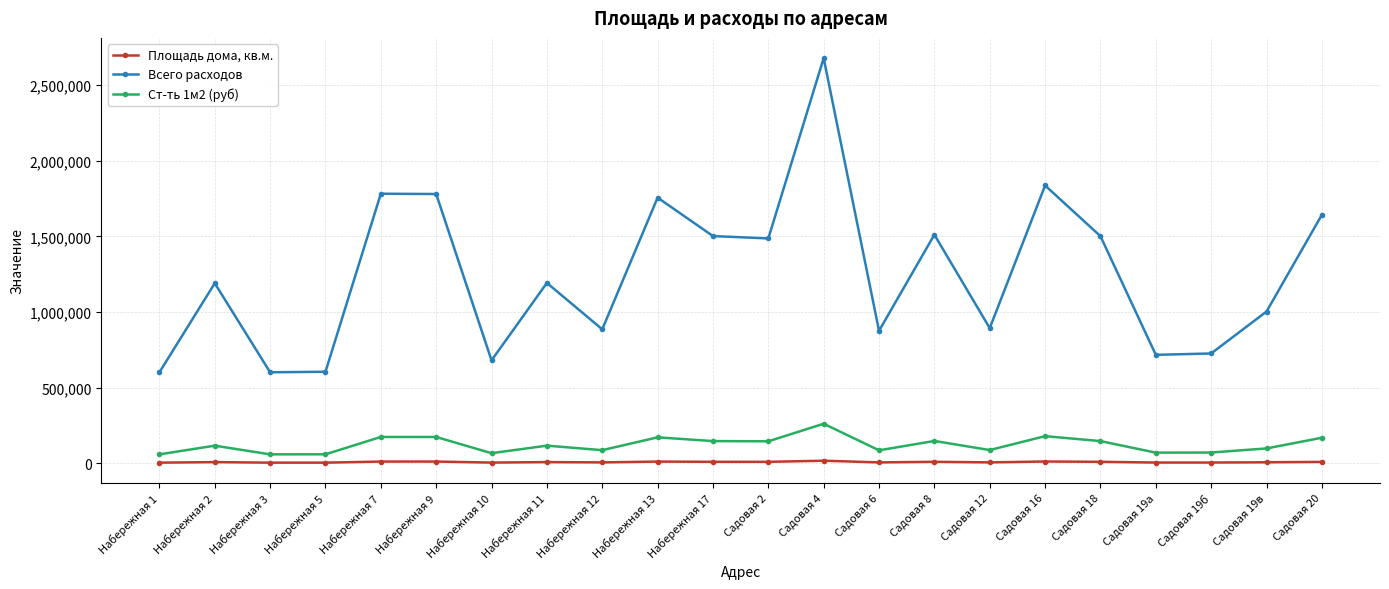

True or false: Ст-ть 1м2 (руб) and Всего расходов cross at least once.

False